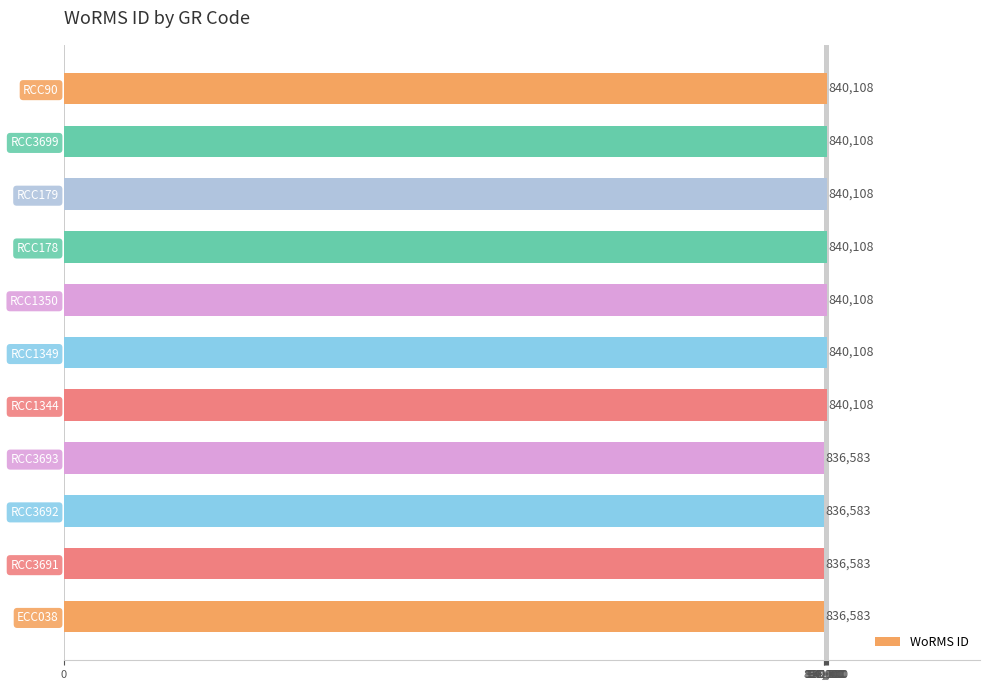

Count the values in the range 836583 to 840108.

11